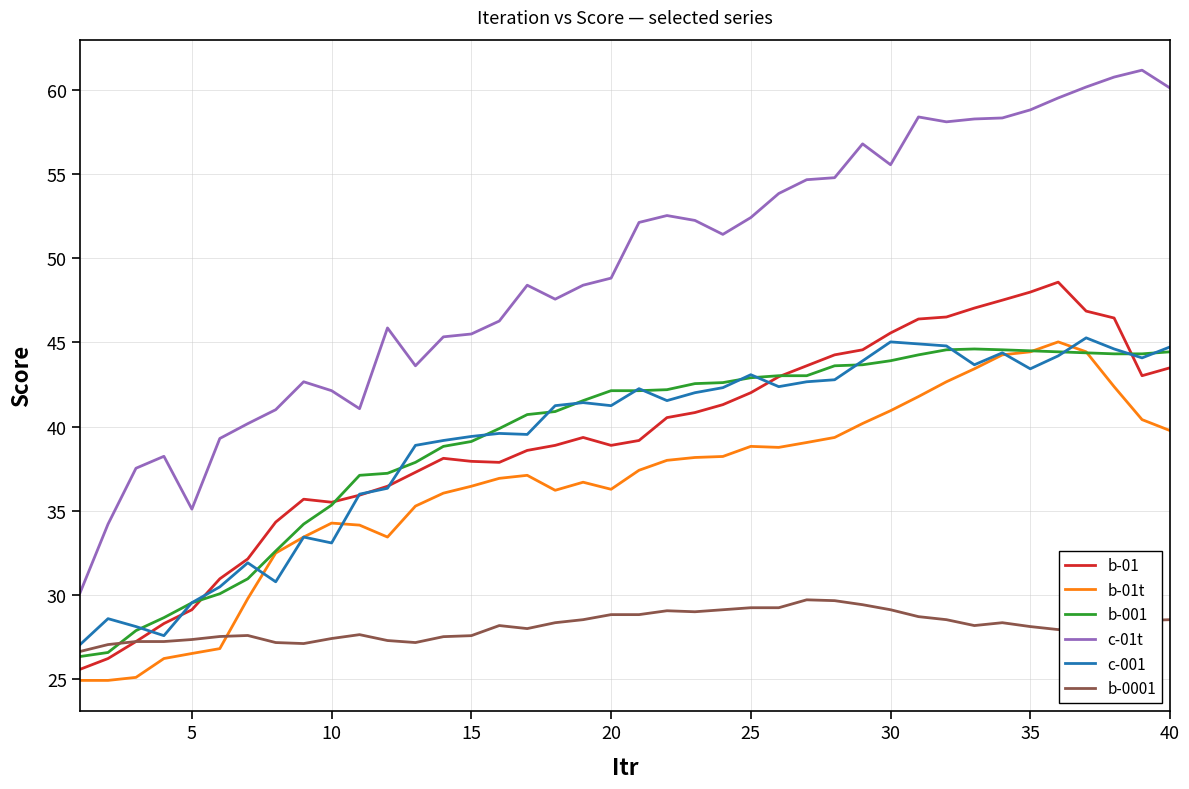

True or false: b-0001 and b-01t intersect in this chart.

True